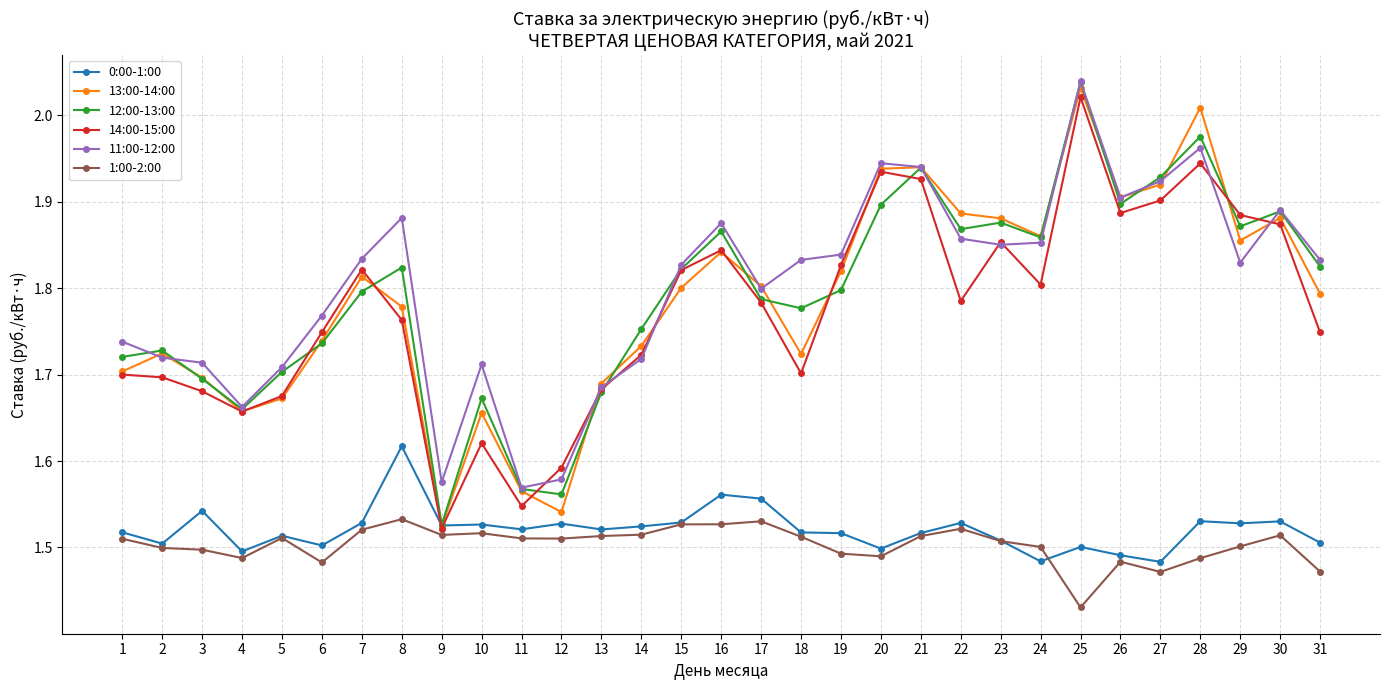

Where is 12:00-13:00 nearest to the value 1?

9